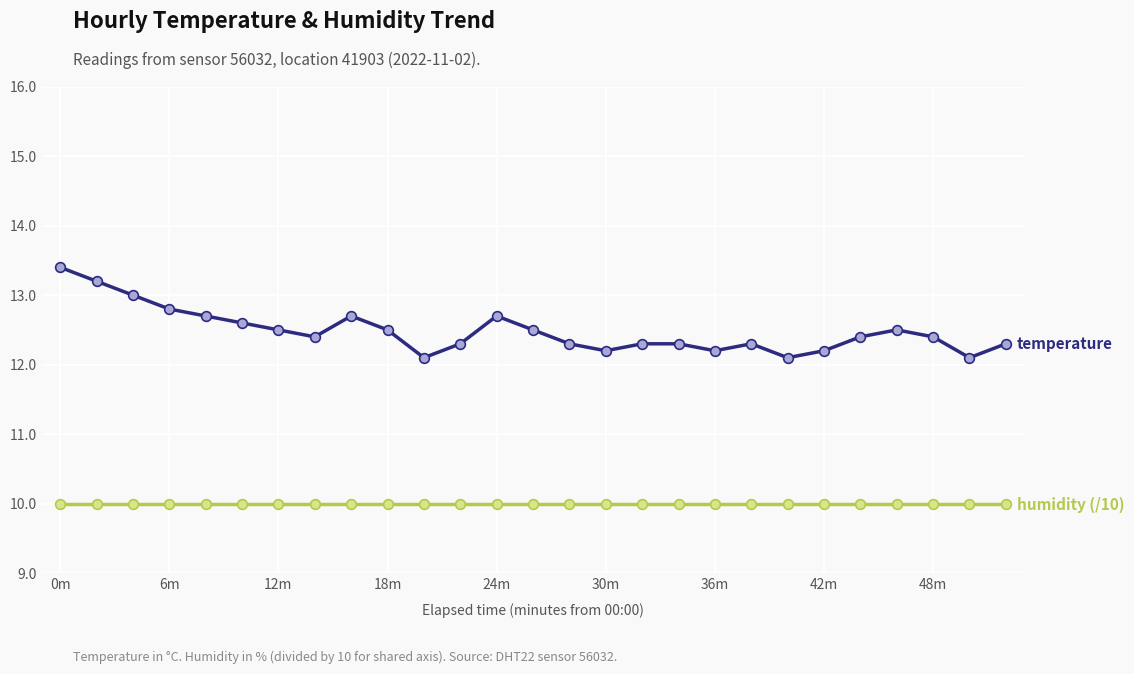

What is the smallest value displayed?

10.0